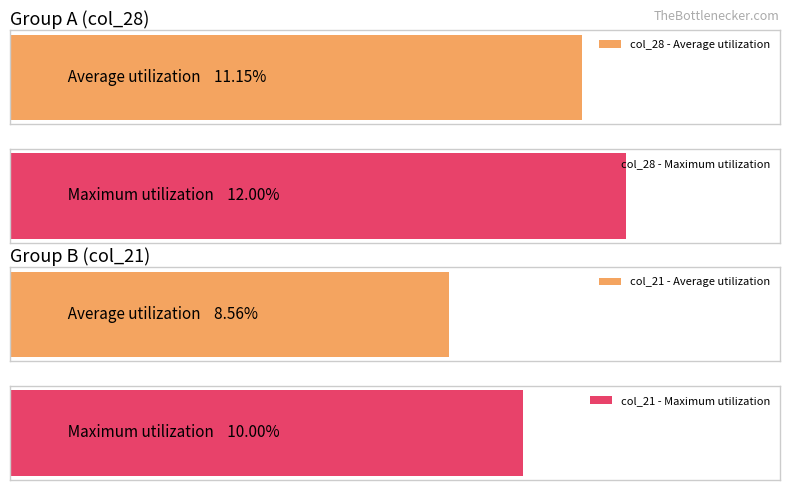

What is the value of the col_21 bar at the 19th from the left?

0.1